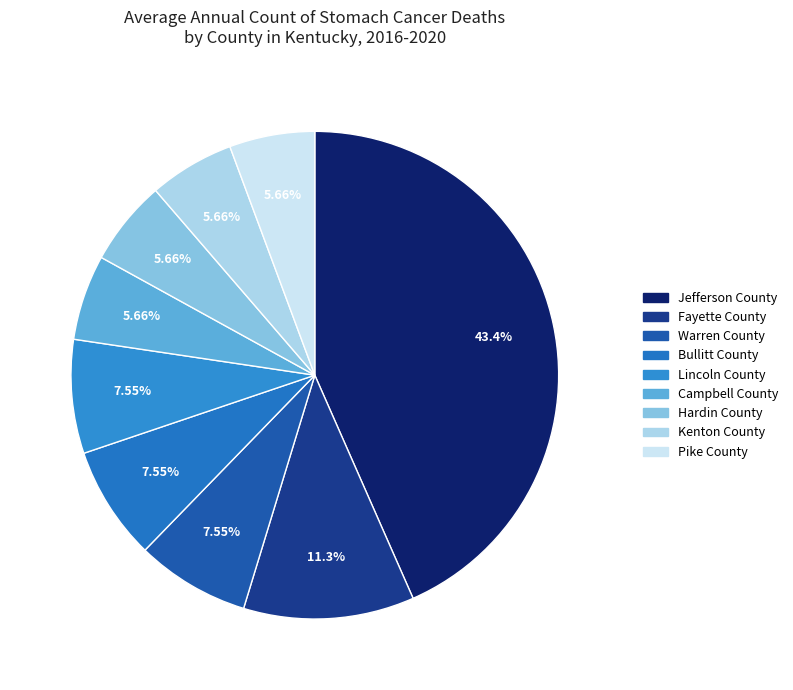

Combined, do Pike County and Bullitt County account for over 50%?

No